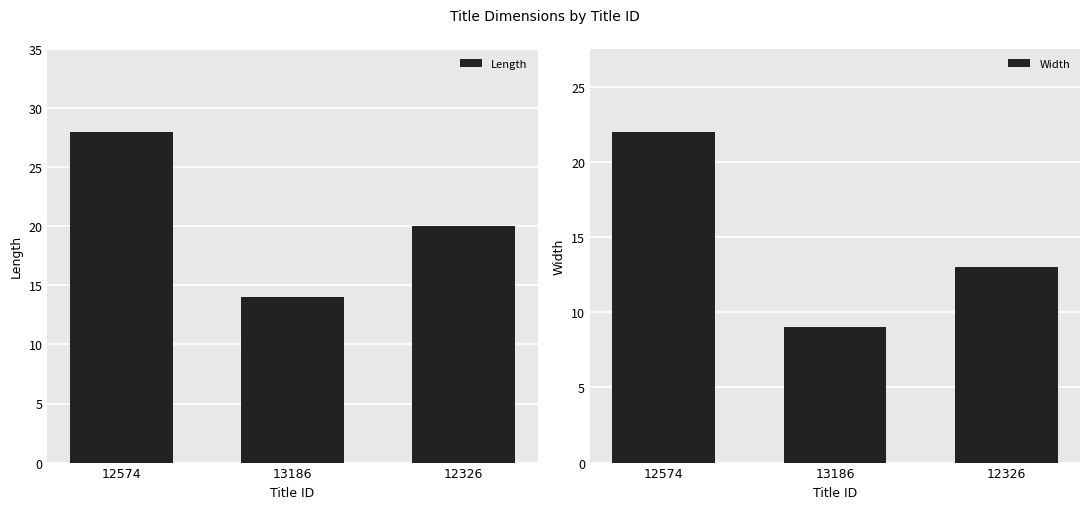

The value of Width at 13186 is 6. True or false?

False